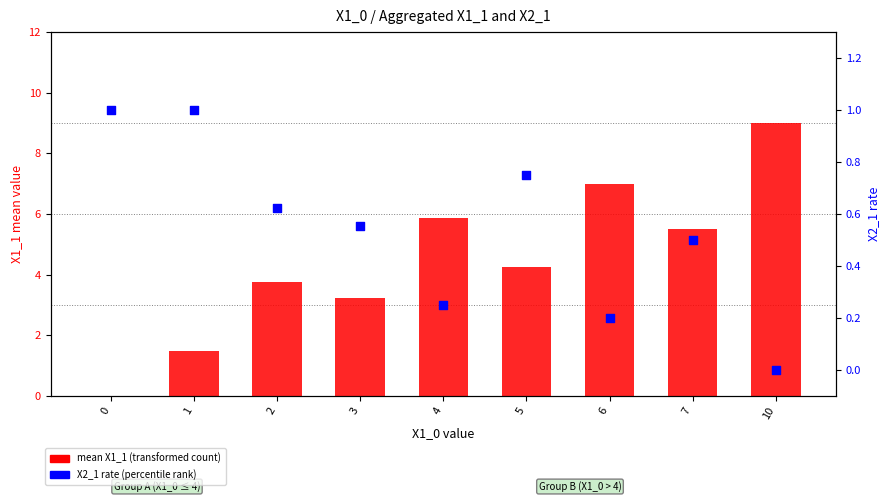

At which category is the sum across all series the highest?

10